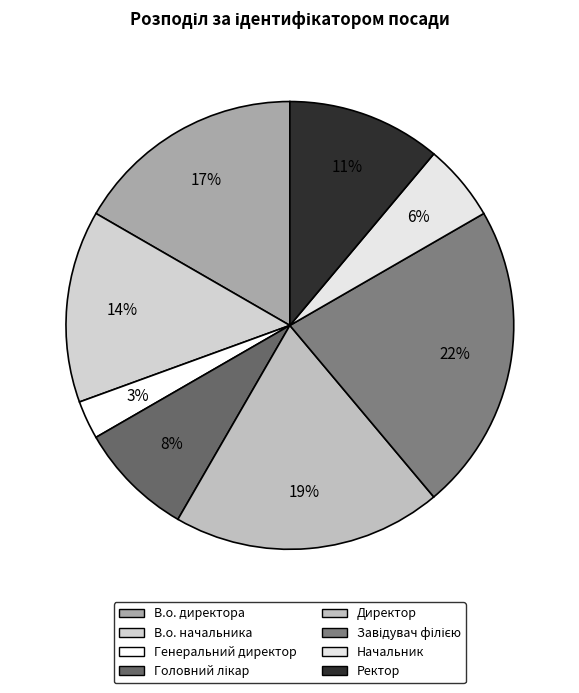

How many slices are in this pie chart?

8